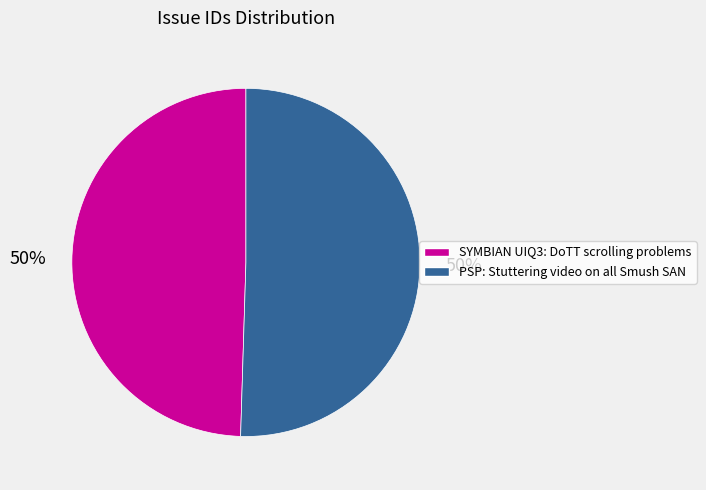

Is it true that SYMBIAN UIQ3: DoTT scrolling problems is 58% of the pie?

False